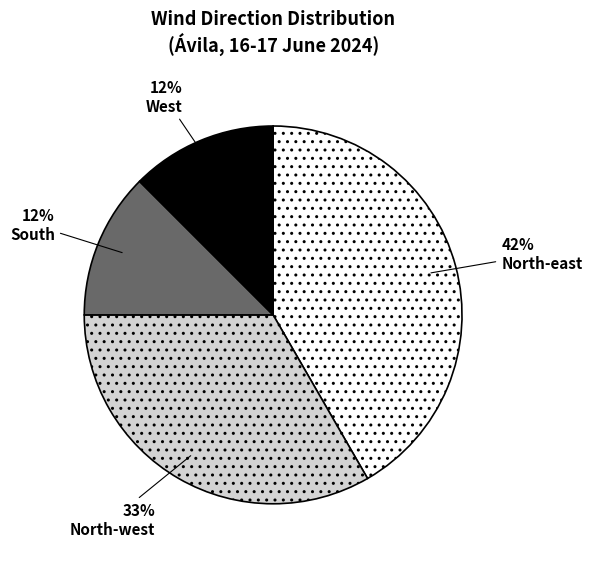

Between North-east and South, which is larger?

North-east